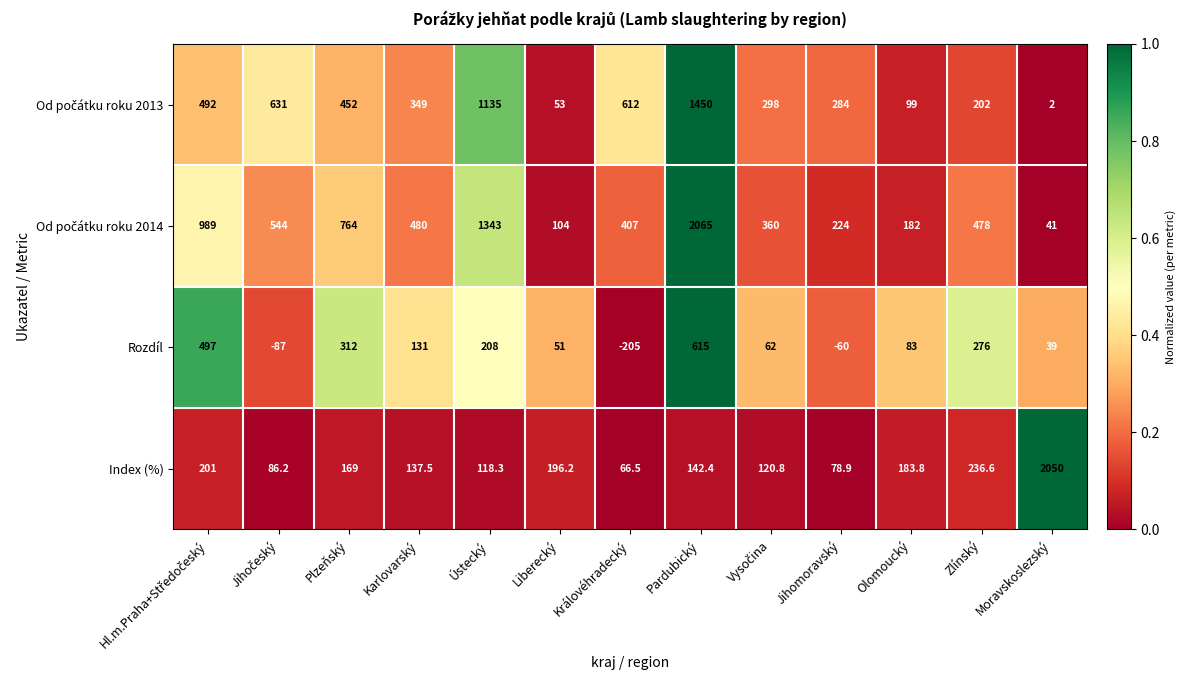

What is the spread (max minus min) of values at Pardubický?

1922.6